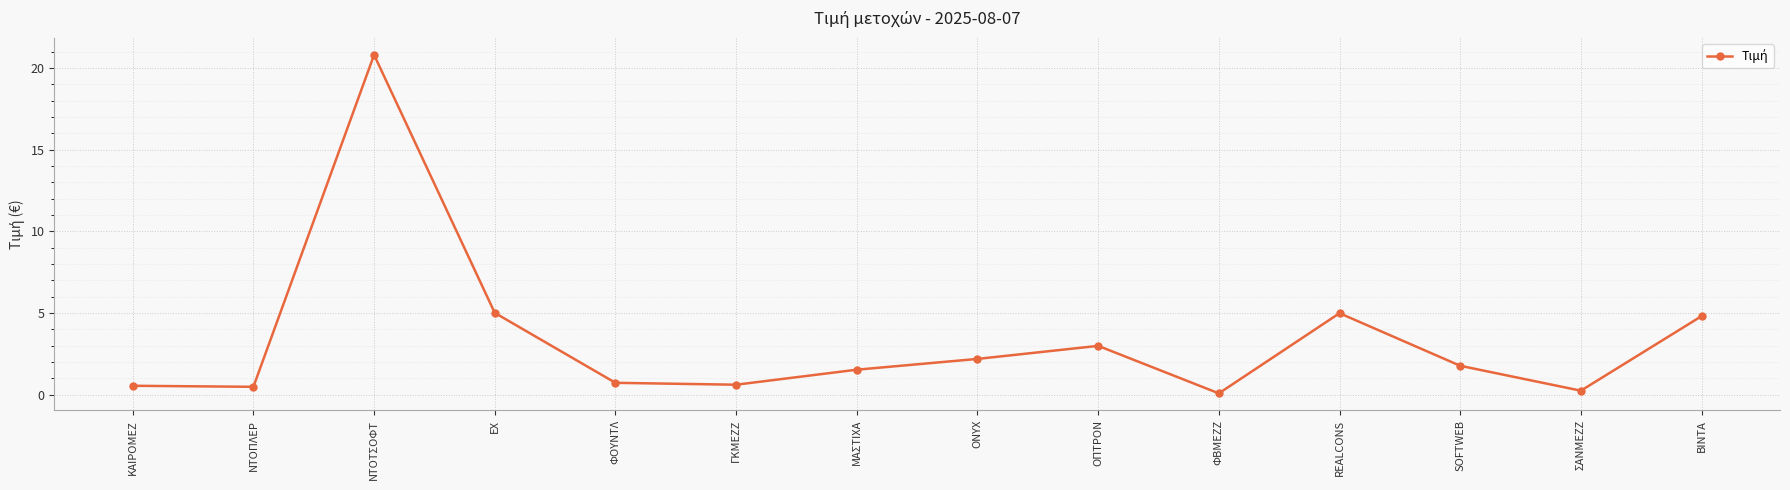

What is the sum of all values?

46.6